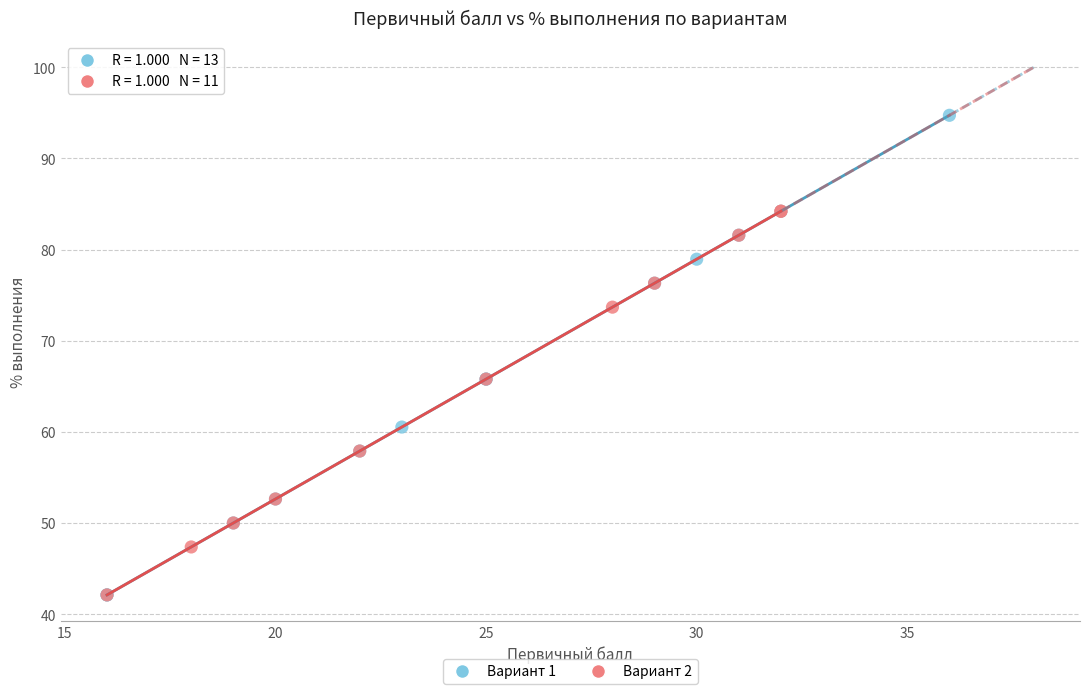

Which series contains the highest Y value?

Вариант 1